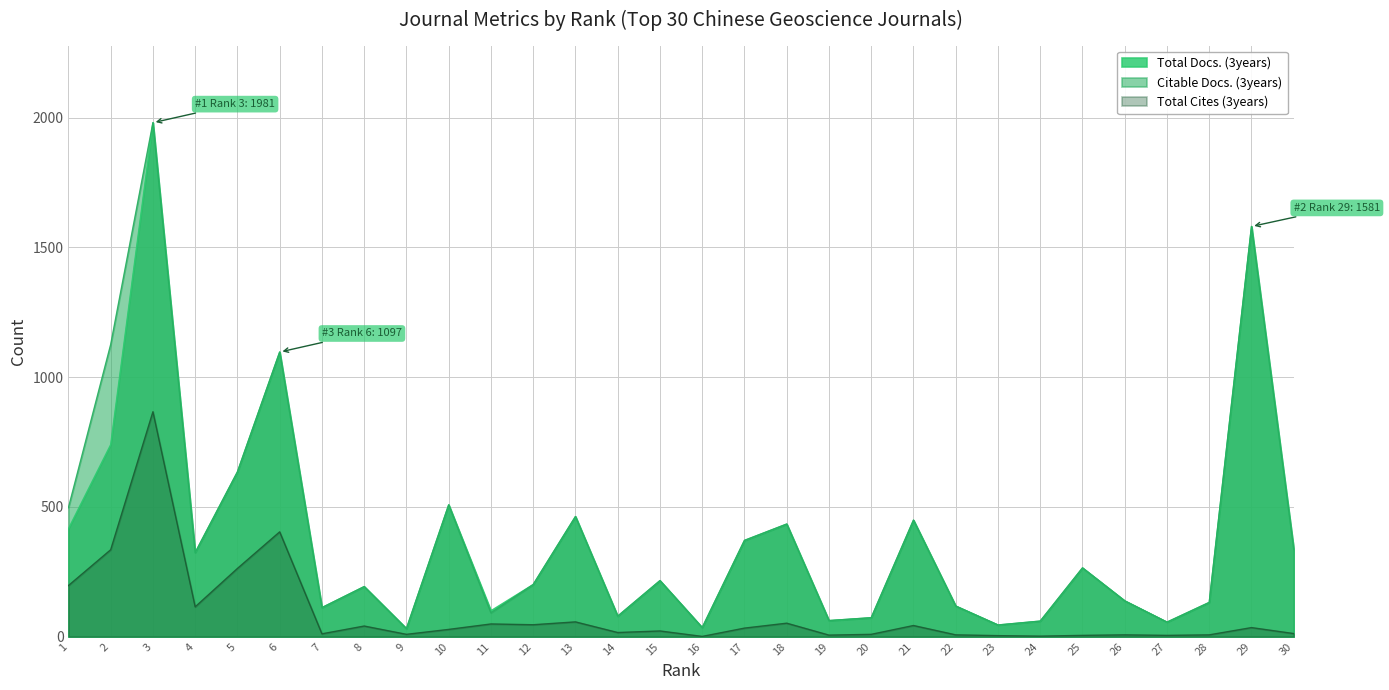

Where is Citable Docs. (3years) nearest to the value 1006?

6